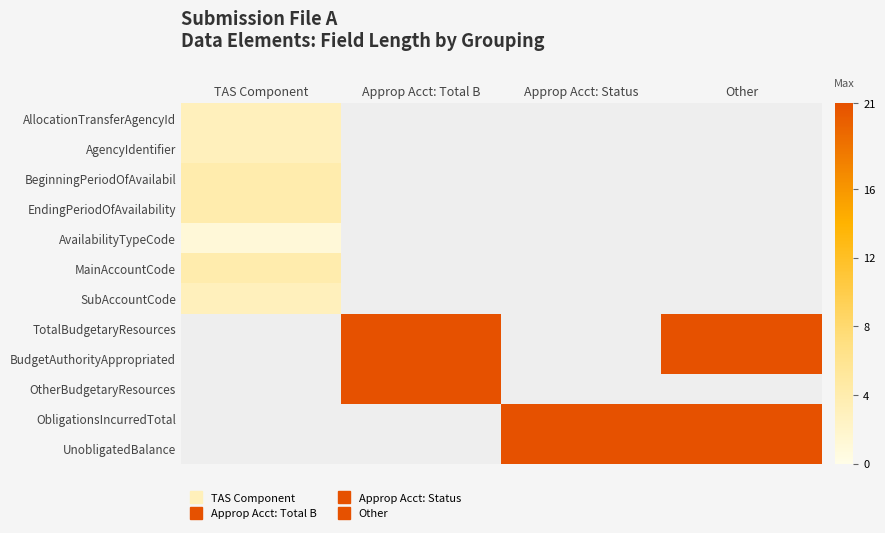

At Approp Acct: Status, list the series in order from largest to smallest.

AllocationTransferAgencyId, AgencyIdentifier, BeginningPeriodOfAvailabil, EndingPeriodOfAvailability, AvailabilityTypeCode, MainAccountCode, SubAccountCode, TotalBudgetaryResources, BudgetAuthorityAppropriated, OtherBudgetaryResources, ObligationsIncurredTotal, UnobligatedBalance